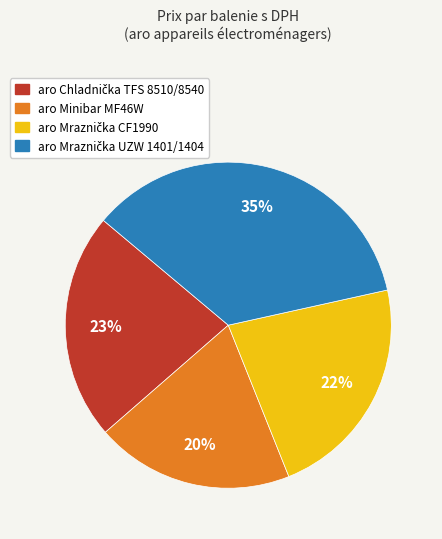

To the nearest percent, what is the average slice percentage?

25%